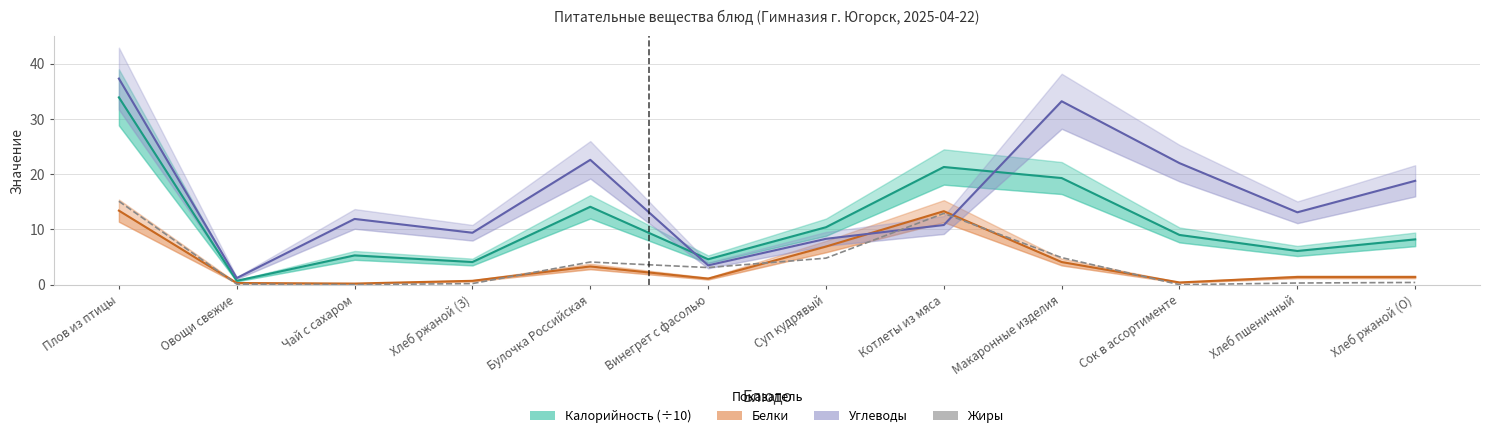

At how many categories does at least one series exceed 19?

5